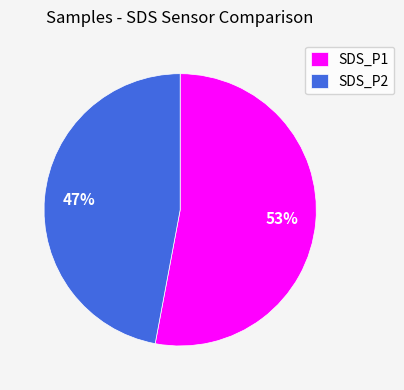

Between SDS_P1 and SDS_P2, which is larger?

SDS_P1